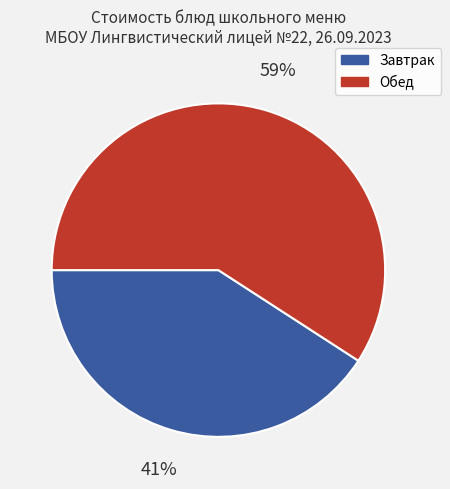

Between Завтрак and Обед, which is larger?

Обед